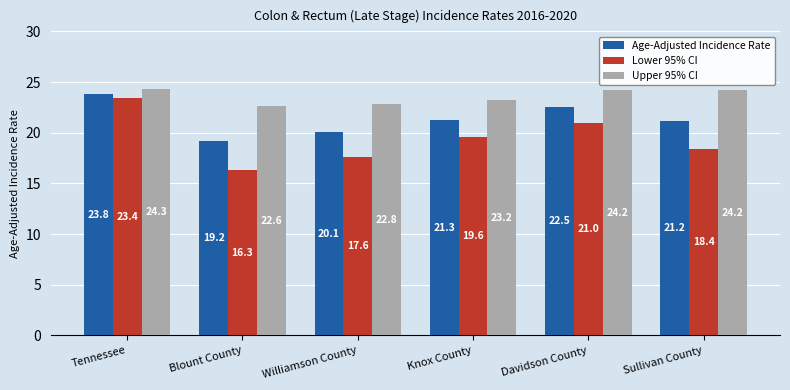

Reading left to right, list all the values displayed in this chart.

Age-Adjusted Incidence Rate: Tennessee=23.8	Blount County=19.2	Williamson County=20.1	Knox County=21.3	Davidson County=22.5	Sullivan County=21.2
Lower 95% CI: Tennessee=23.4	Blount County=16.3	Williamson County=17.6	Knox County=19.6	Davidson County=21.0	Sullivan County=18.4
Upper 95% CI: Tennessee=24.3	Blount County=22.6	Williamson County=22.8	Knox County=23.2	Davidson County=24.2	Sullivan County=24.2